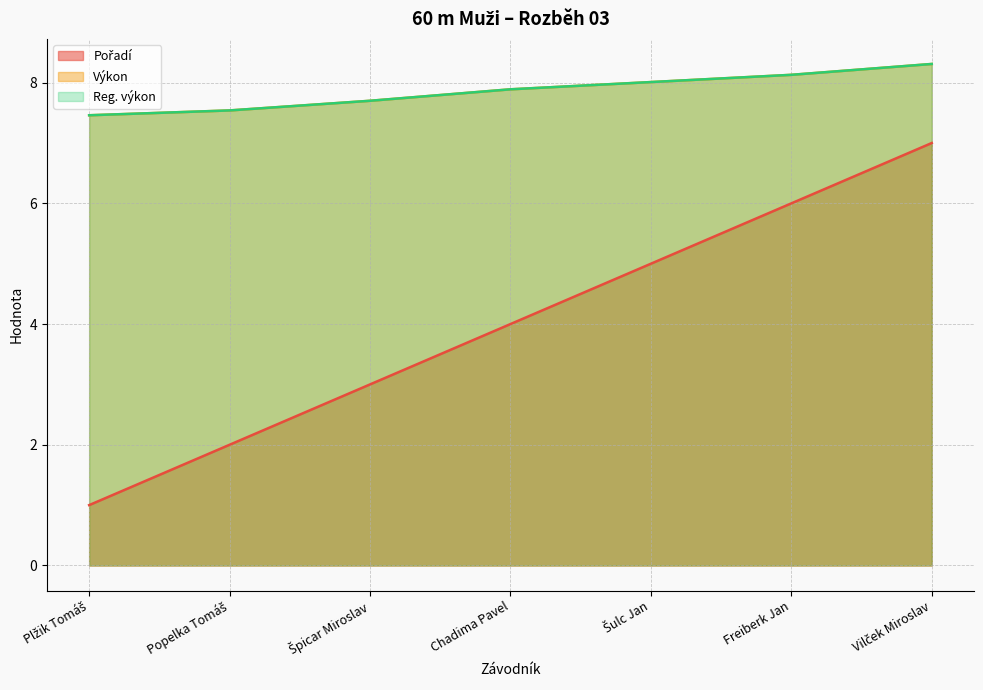

What is the minimum value shown in the chart?

1.0